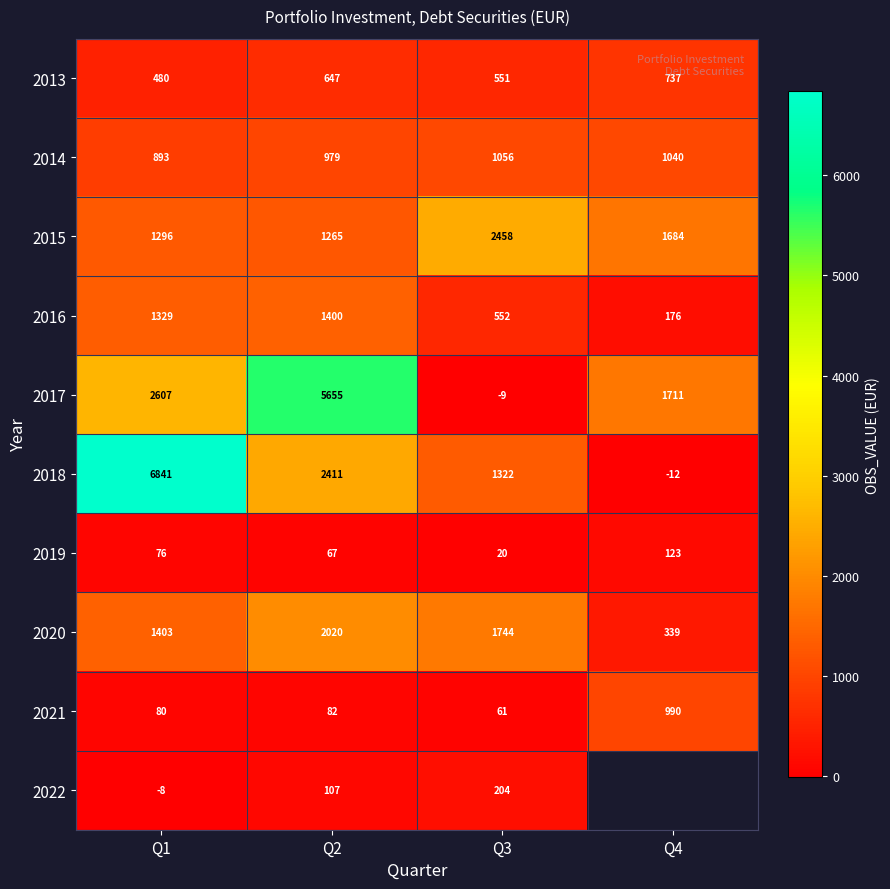

List the labels in order of 2014 value, largest first.

Q3, Q4, Q2, Q1